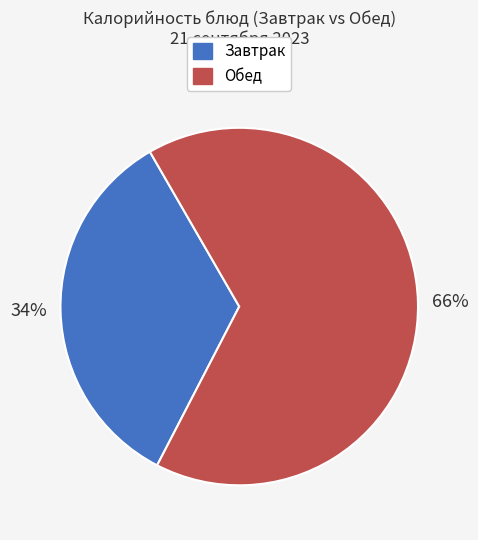

Is there a majority slice in this chart?

Yes